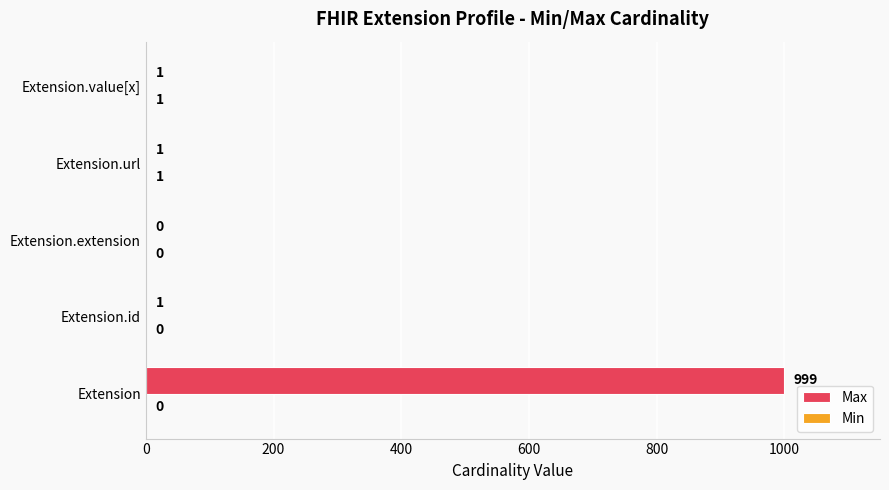

The value of Max at Extension is 999. True or false?

True